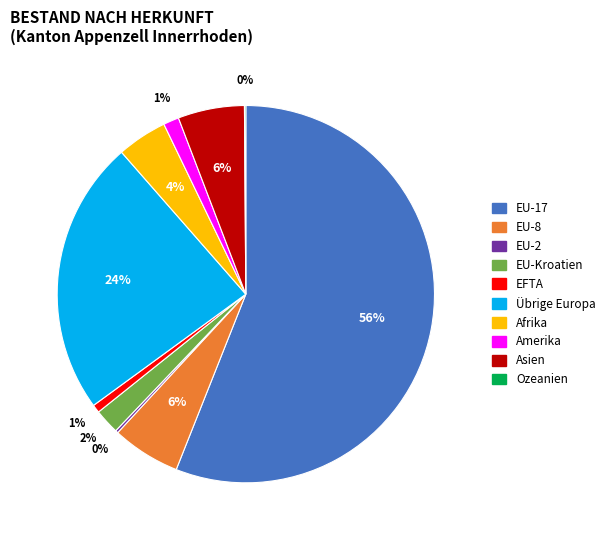

Do EU-8 and Übrige Europa together represent more than half of the pie?

No